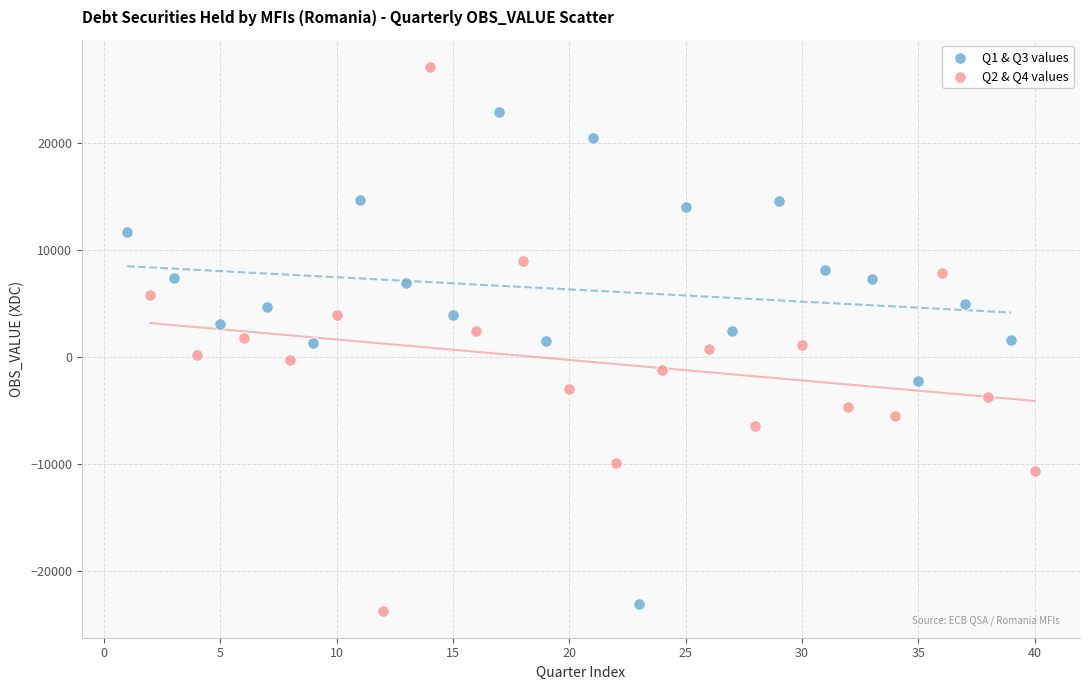

Which series has the widest spread of Y values?

Q2 & Q4 values